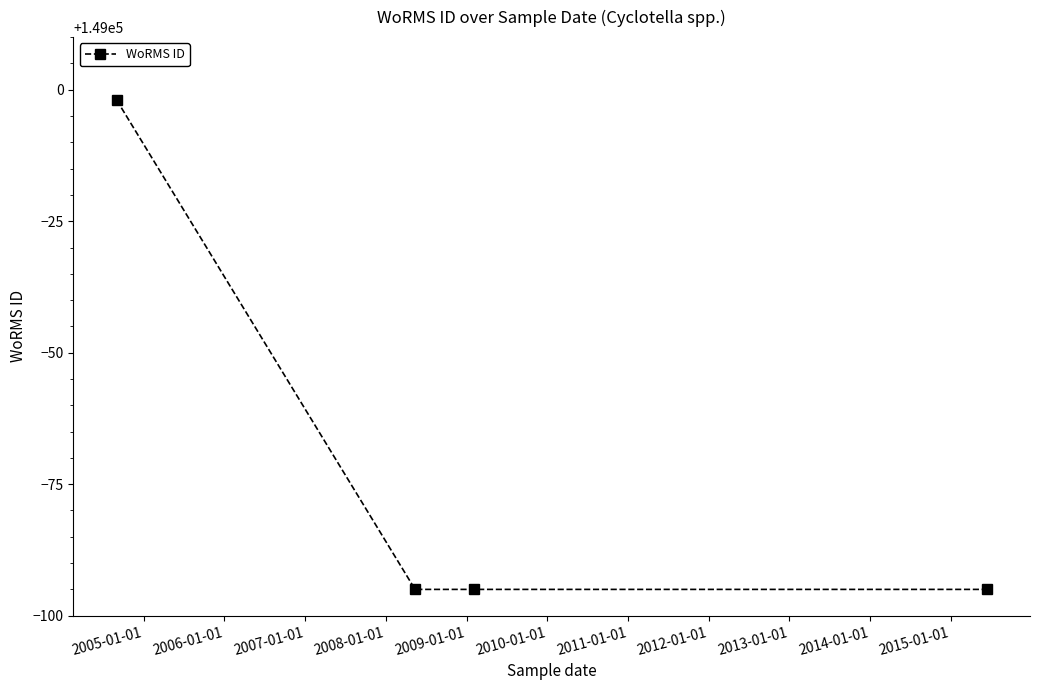

What is the value of the 1st point from the left?

148998